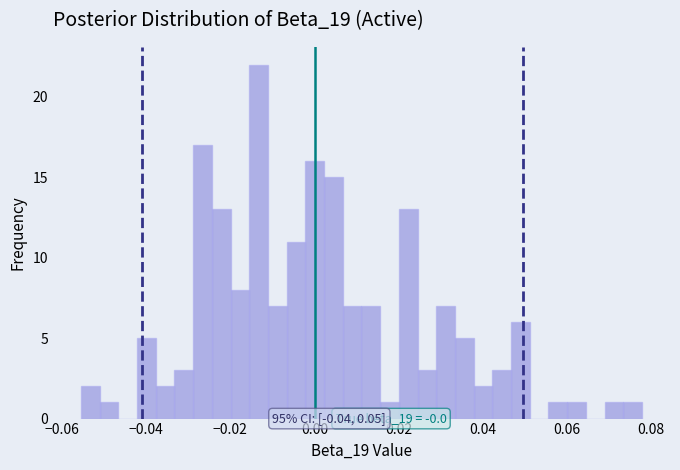

Read against the x-axis, roughly where is the centre of the tallest bar?

-0.014